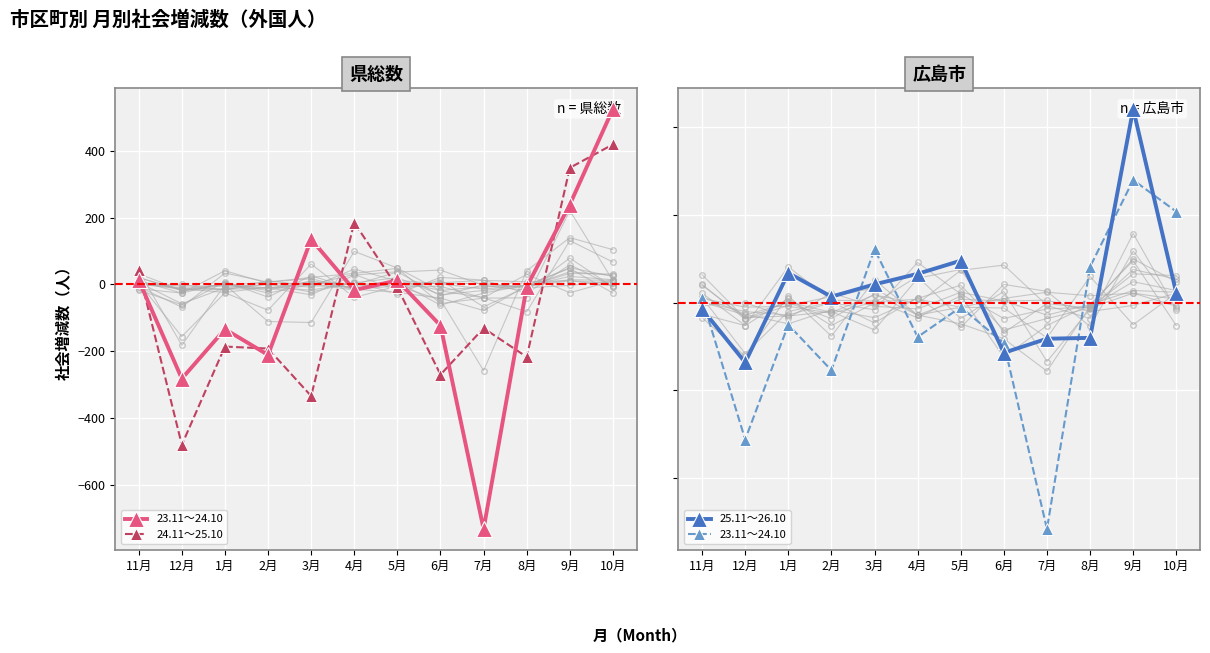

How many intersections are there between 24.11～25.10 and 23.11～24.10?

6